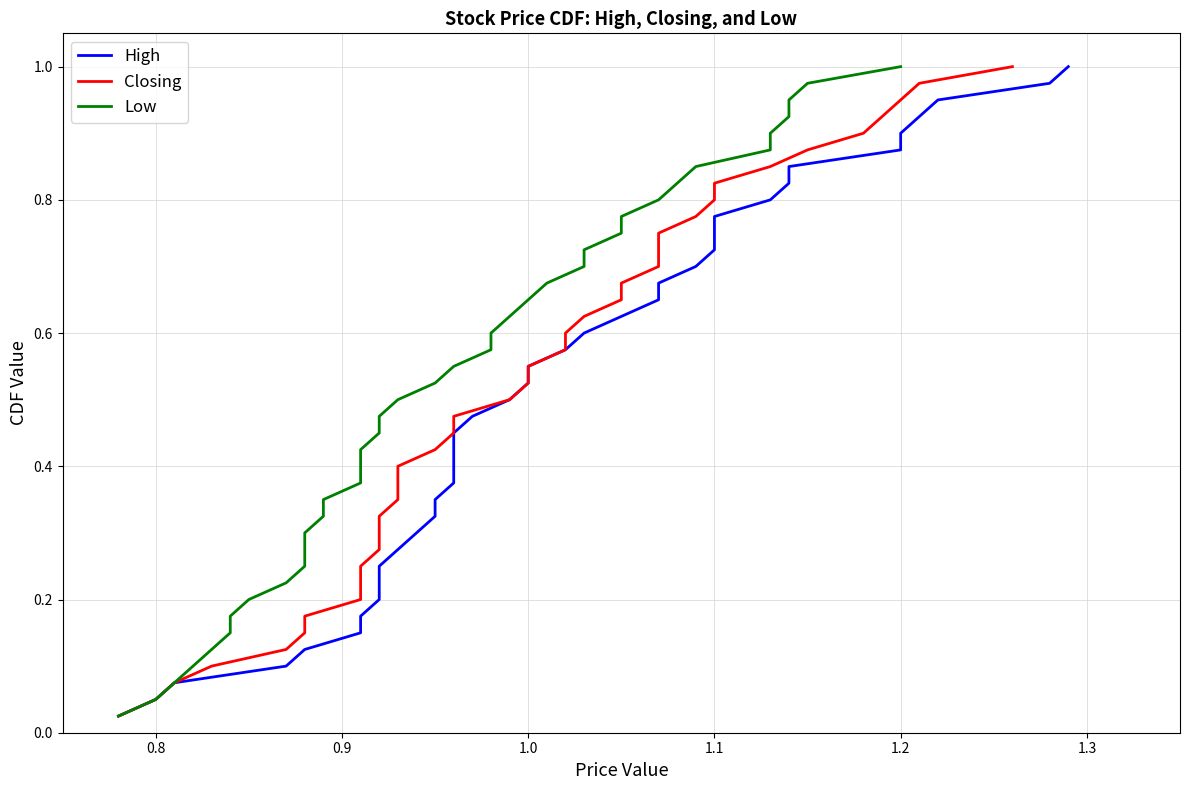

Rank the series by their maximum value, from highest to lowest.

High, Closing, Low